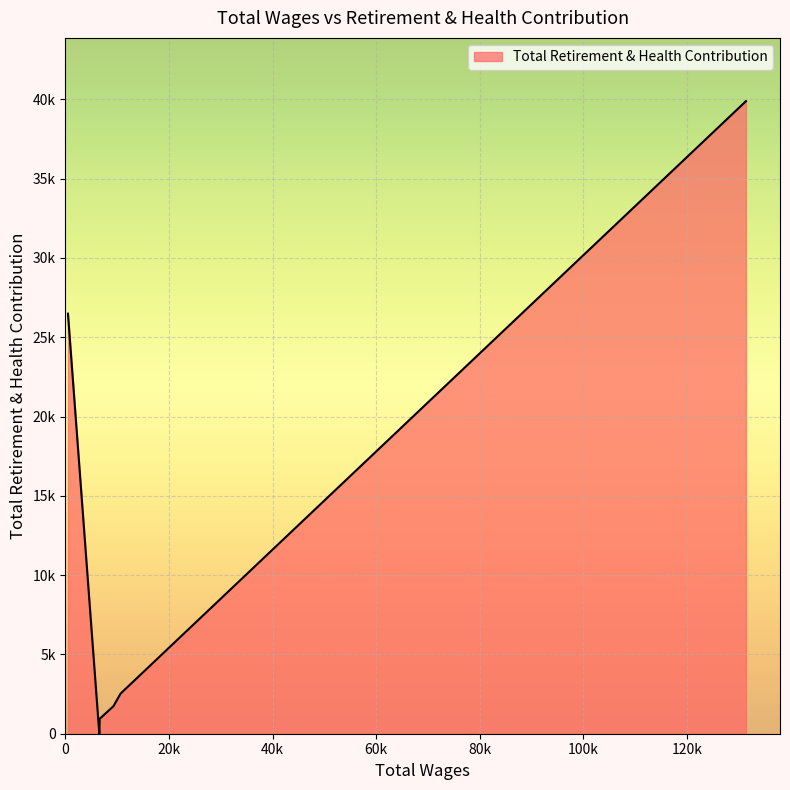

What is the approximate value at 491.0, to the nearest 10?

26490